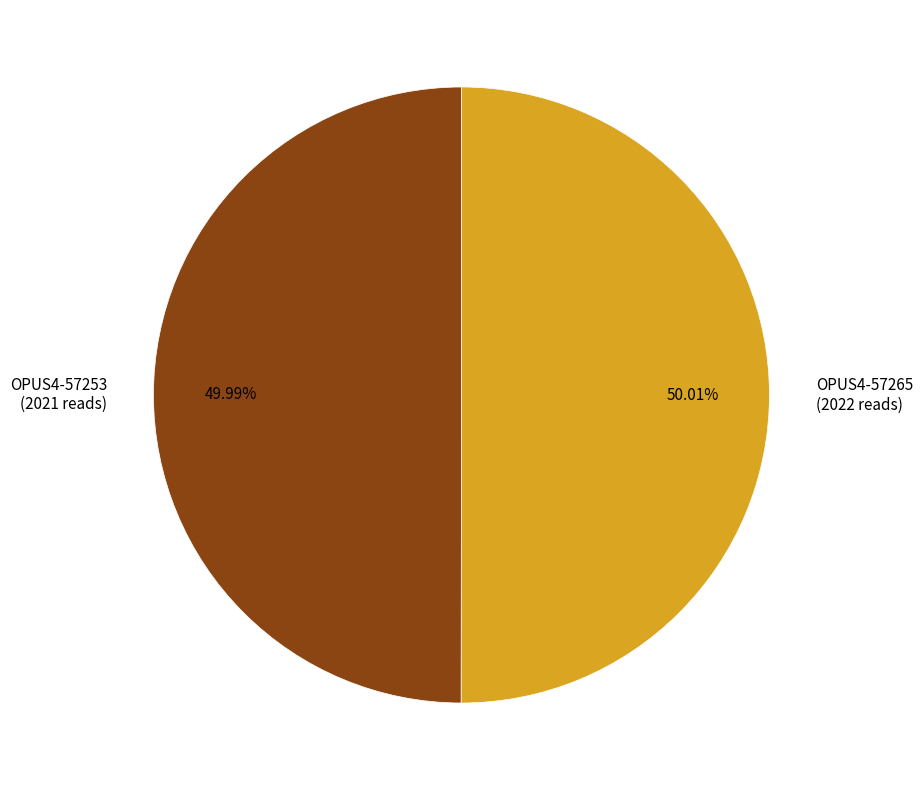

How much of the chart is everything except OPUS4-57265?

50.0%